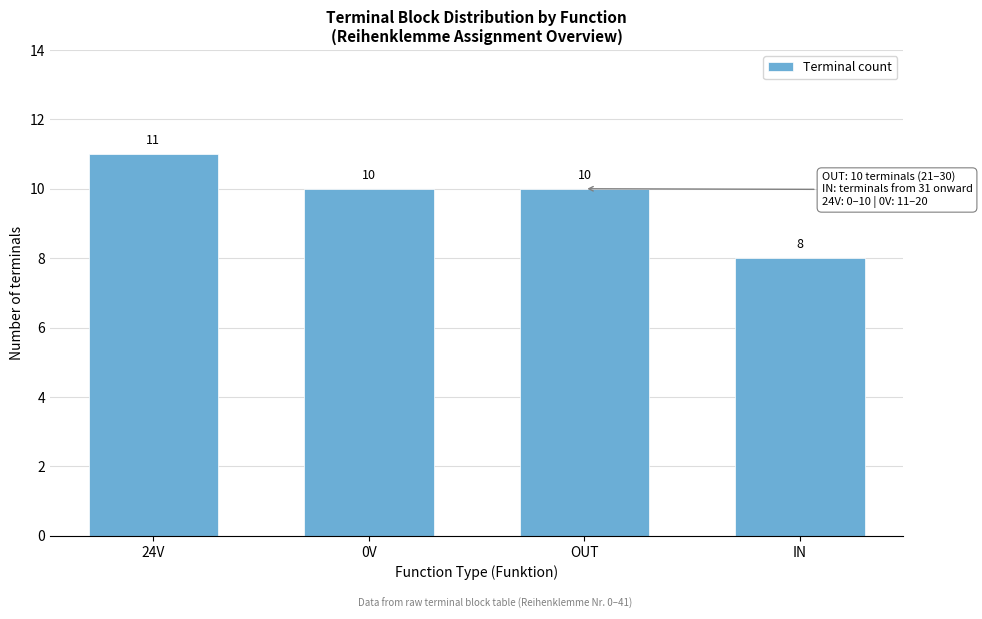

Reading left to right, list all the values displayed in this chart.

24V=11	0V=10	OUT=10	IN=8